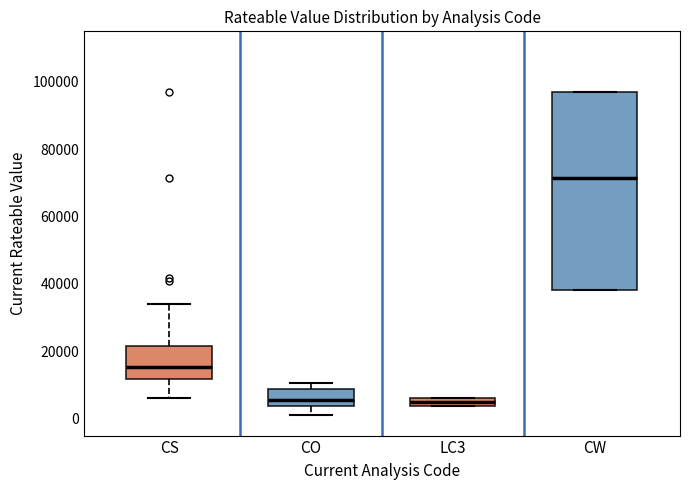

Which box is the tallest, from its lower edge to its upper edge?

CW